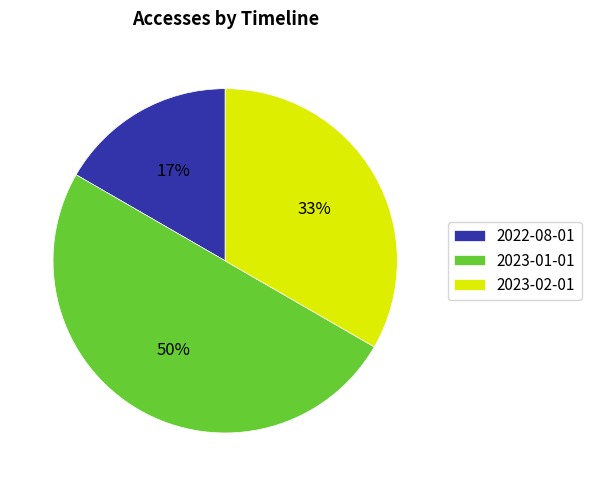

Do 2022-08-01 and 2023-01-01 together represent more than half of the pie?

Yes